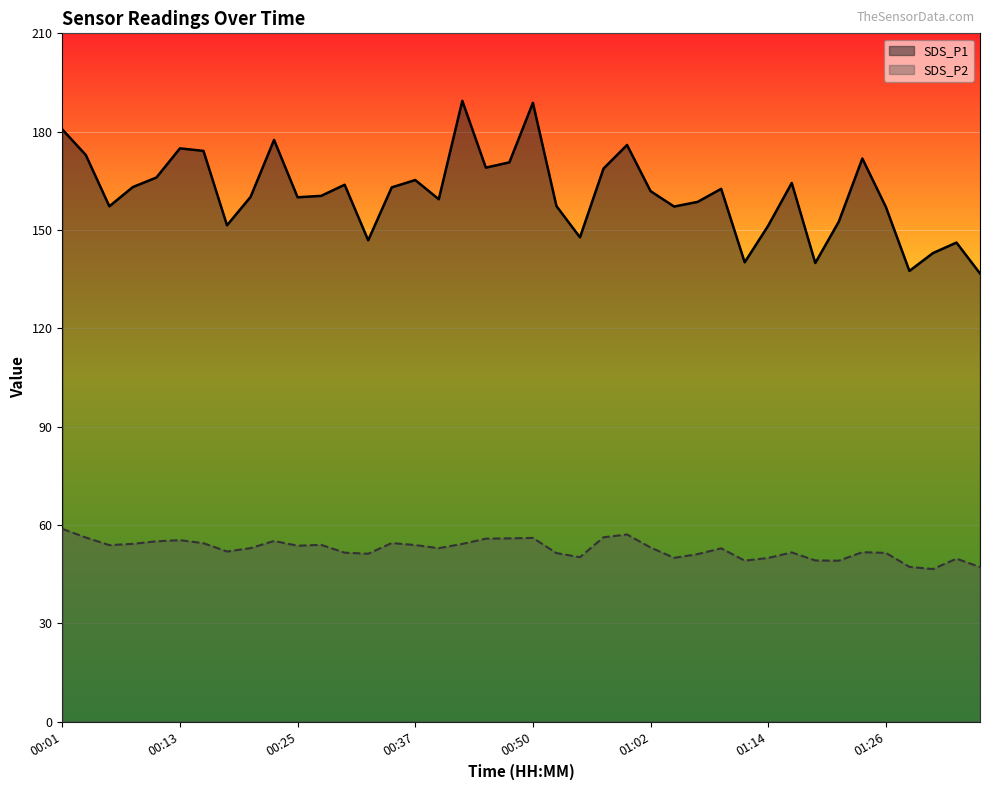

At which category does SDS_P1 reach its first local valley?

00:06